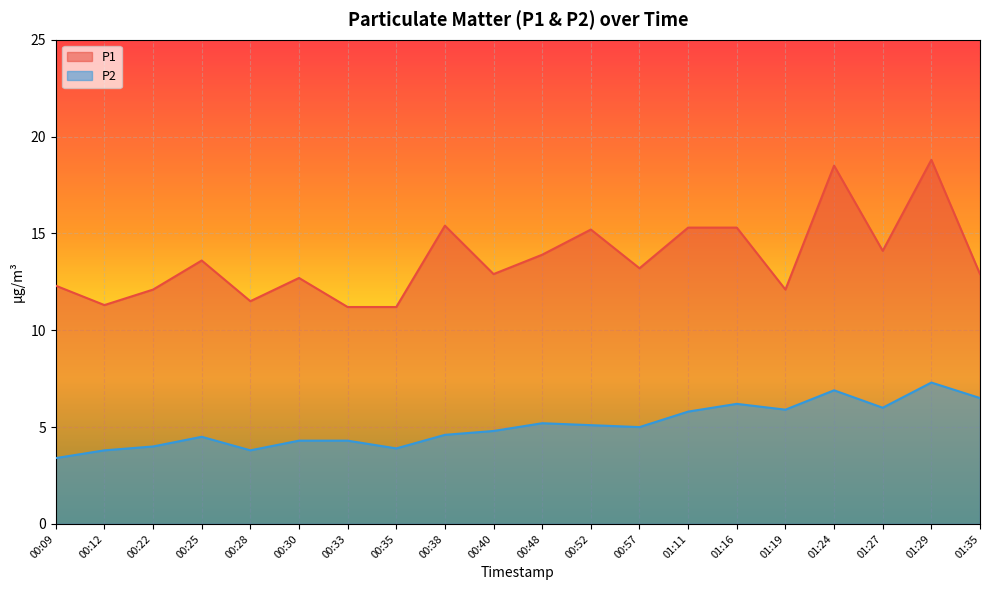

Which series has the largest total across all categories?

P1